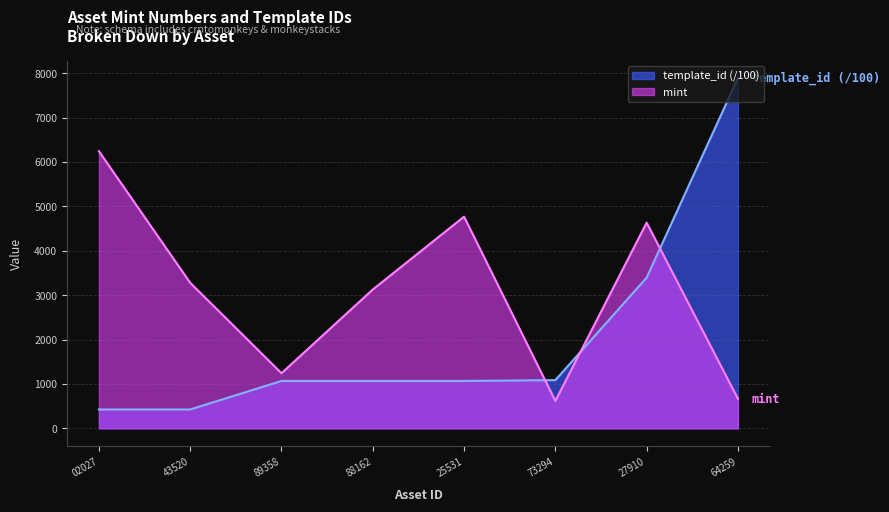

Which series changed the most between 43520 and 73294?

mint